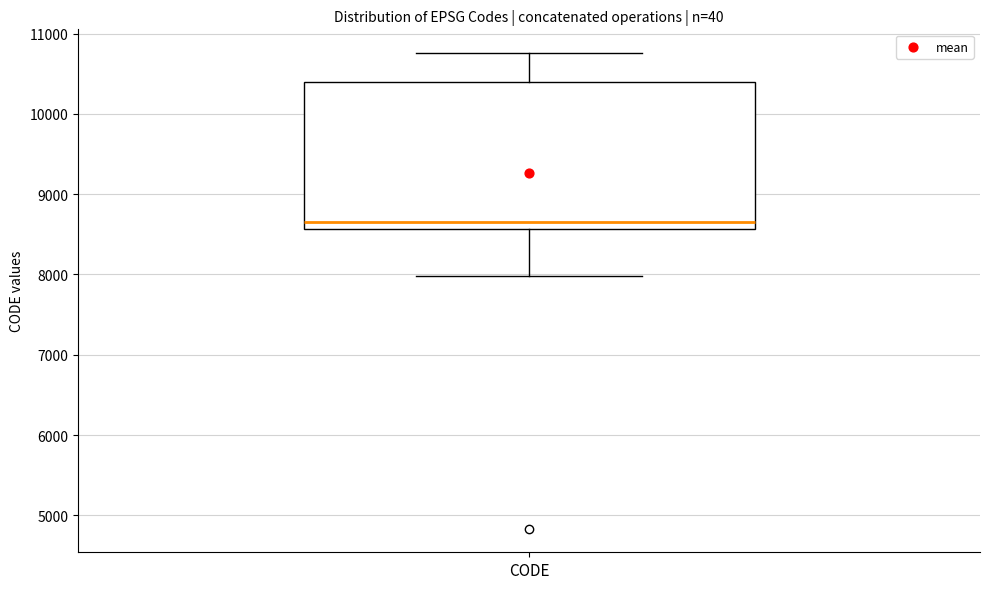

Read this box plot against the y-axis: the position of the median line, the range covered by the box, and the ends of both whiskers. The values are not printed on the chart, so give them approximately, as read against the axis.

median 8700, box 8600 to 10400, whiskers 8000 to 10800